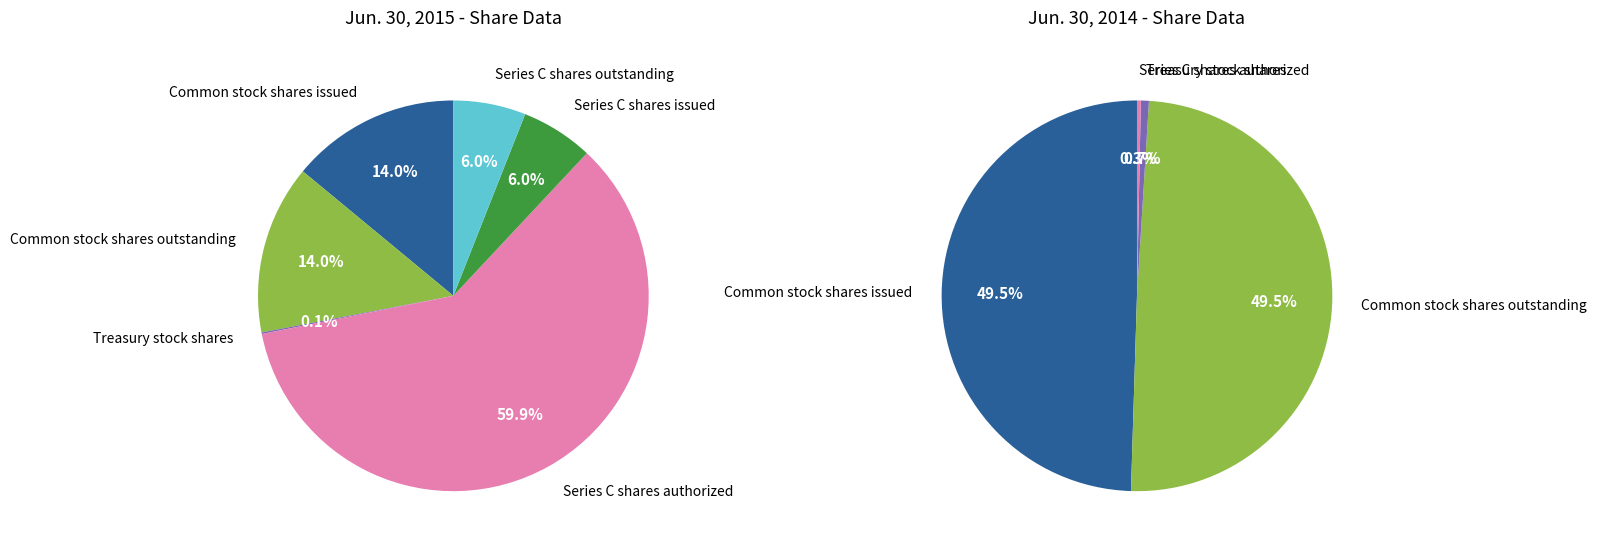

How many segments does this pie chart have?

6